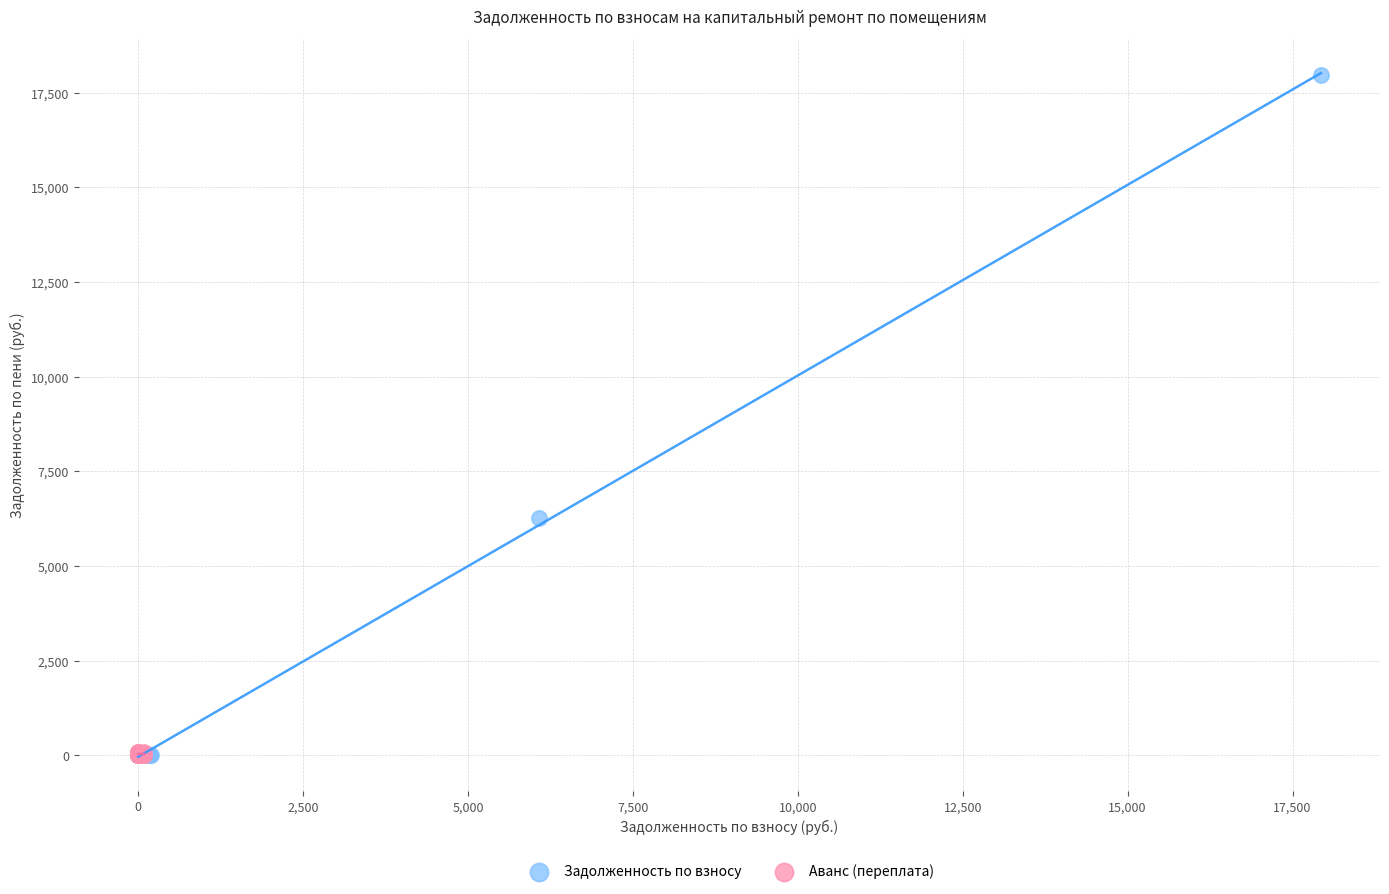

Which series reaches the maximum Y coordinate?

Задолженность по взносу